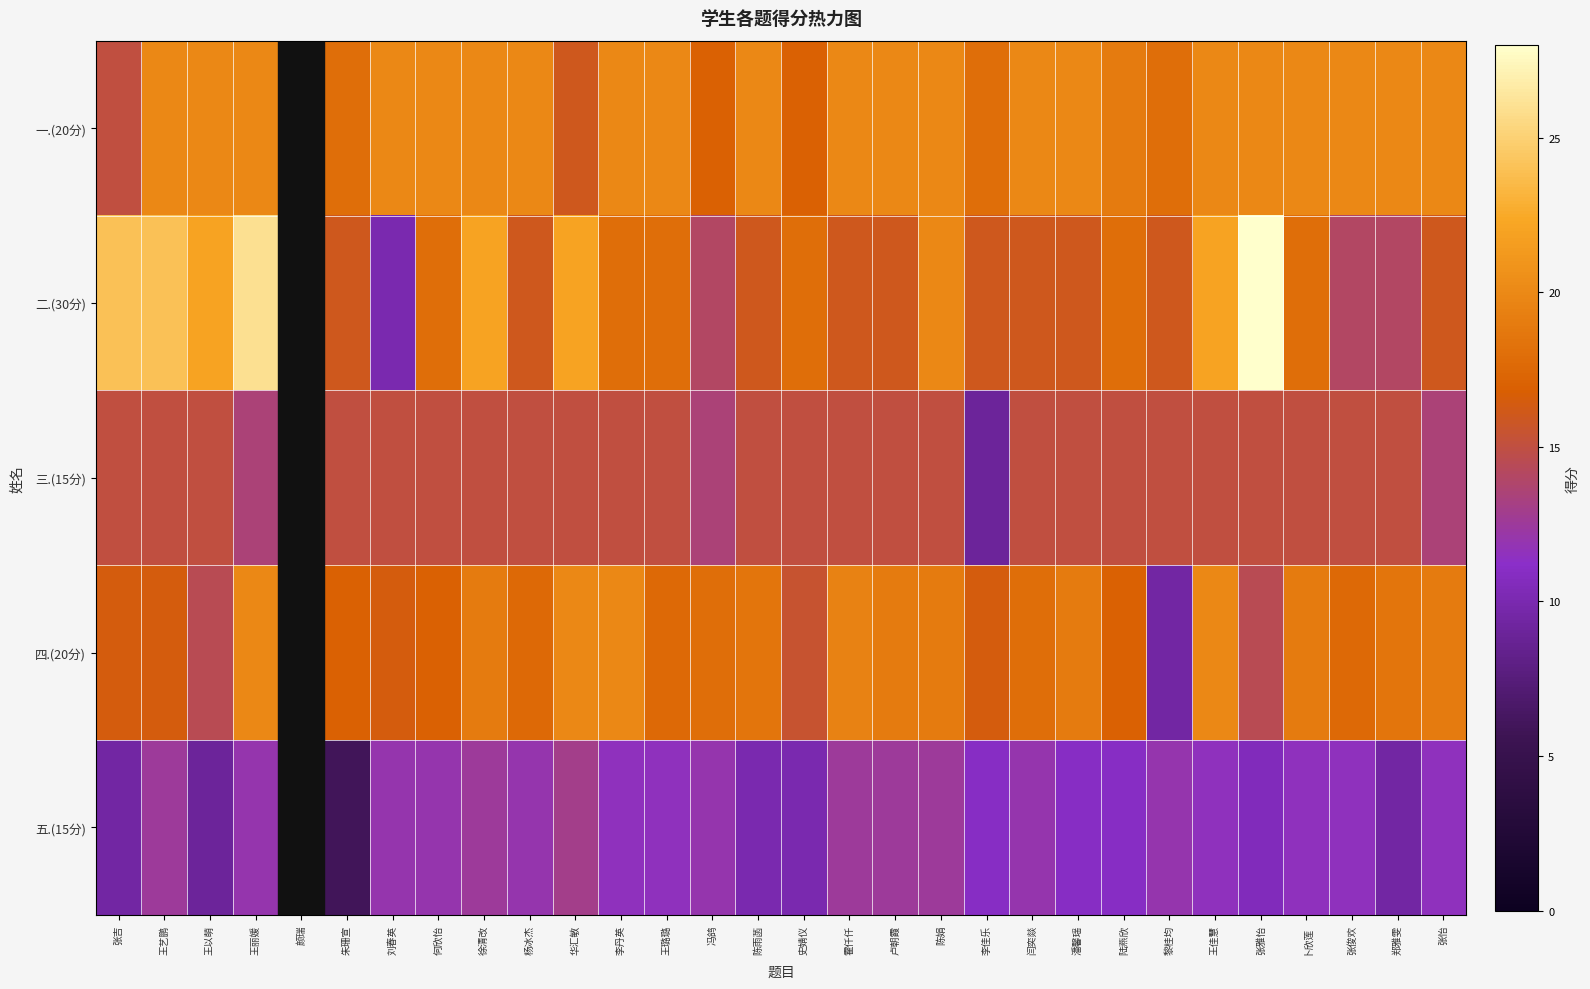

Rank the series at 闫奕燚 from lowest to highest value.

五.(15分), 三.(15分), 二.(30分), 四.(20分), 一.(20分)